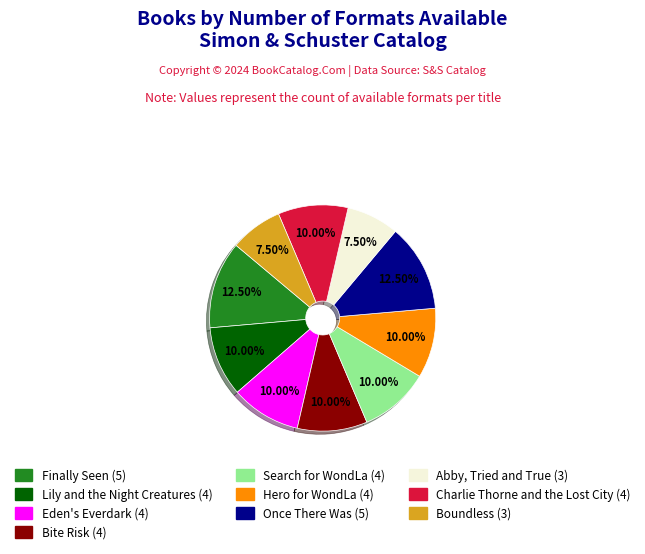

Is there a majority slice in this chart?

No